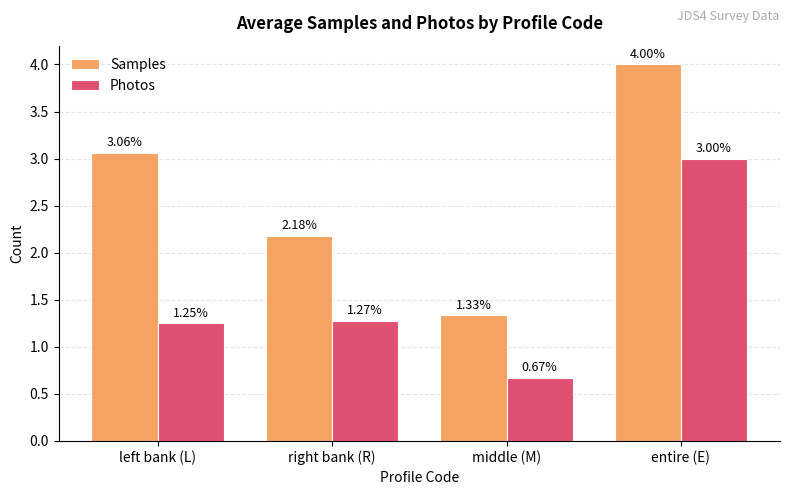

What is the difference between the maximum and second lowest values in the Samples series?

1.8